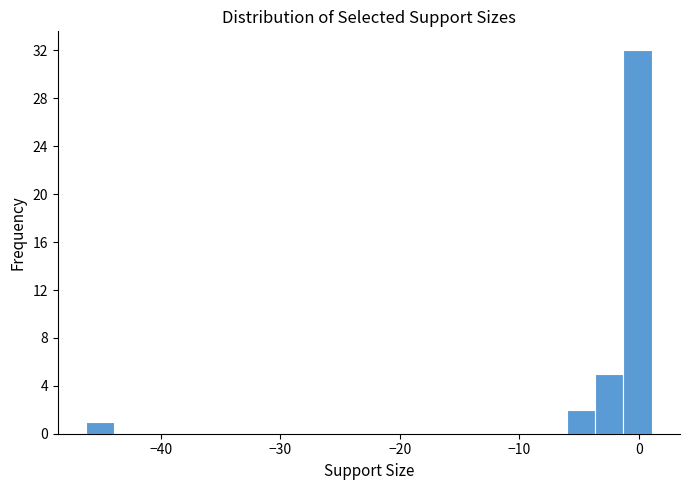

Around what value on the x-axis is the tallest bar? Give the approximate position of its centre, as read against the axis.

0